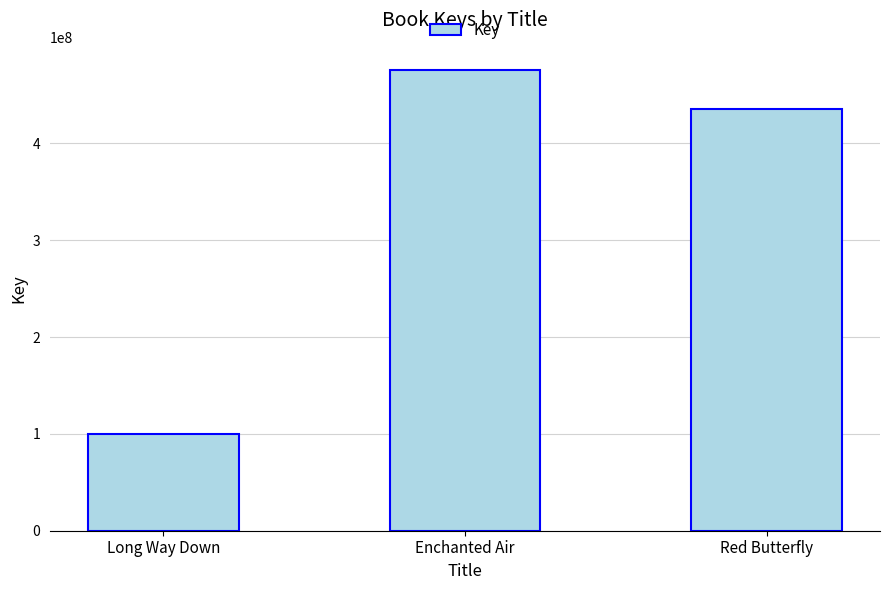

What is the smallest value displayed?

100356512